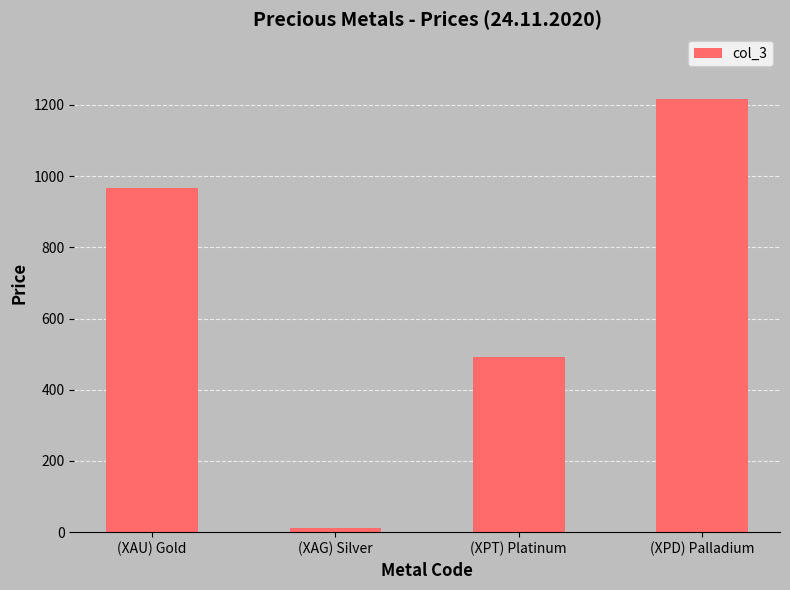

What is the difference between the values at (XPD) Palladium and (XAU) Gold?

249.4